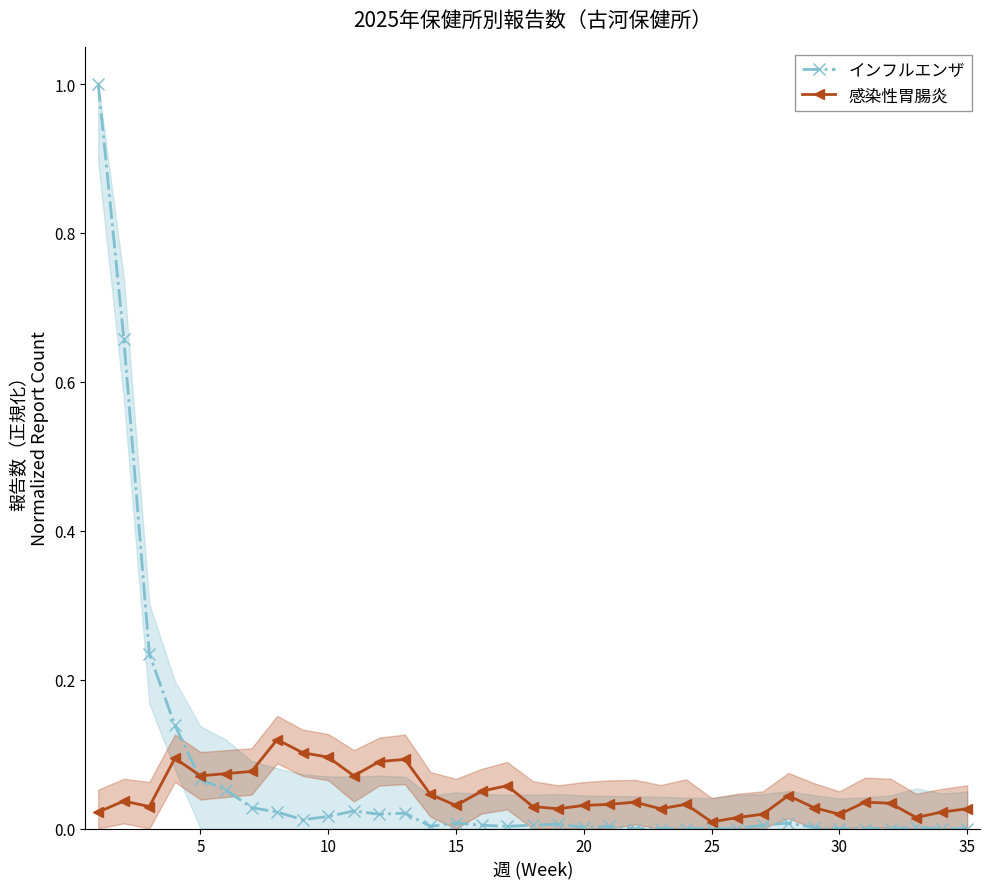

Is it true that インフルエンザ equals 0.0 at 30?

True